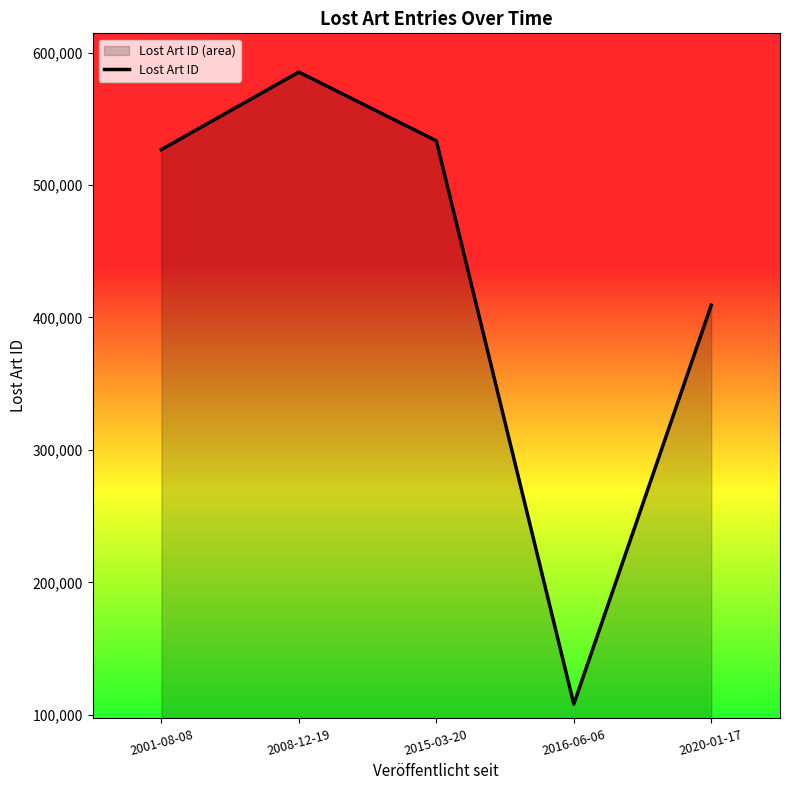

How many data points does each series have?

5